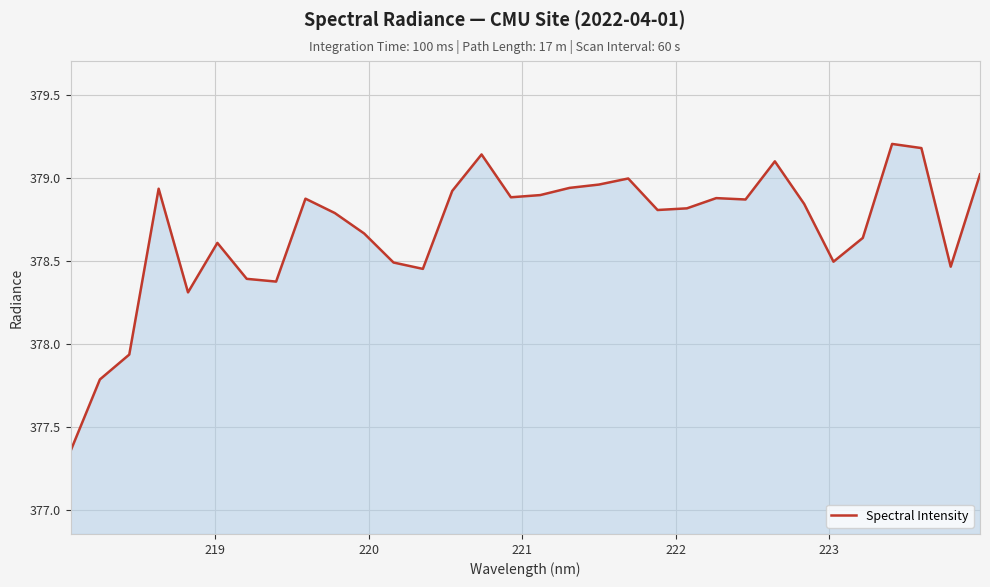

What is the greatest value displayed?

379.2